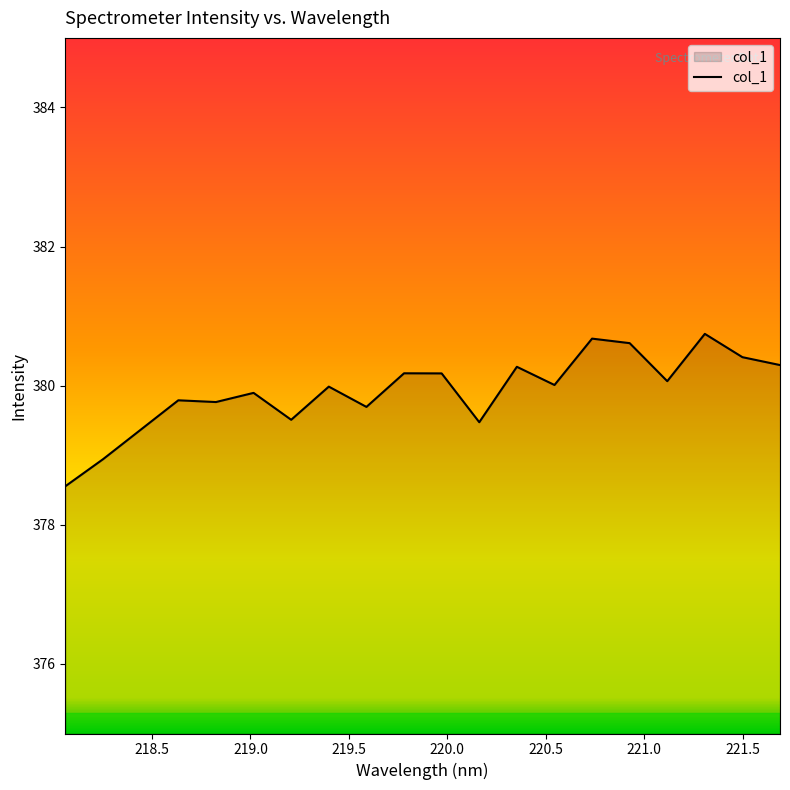

What is the maximum value shown in the chart?

380.7